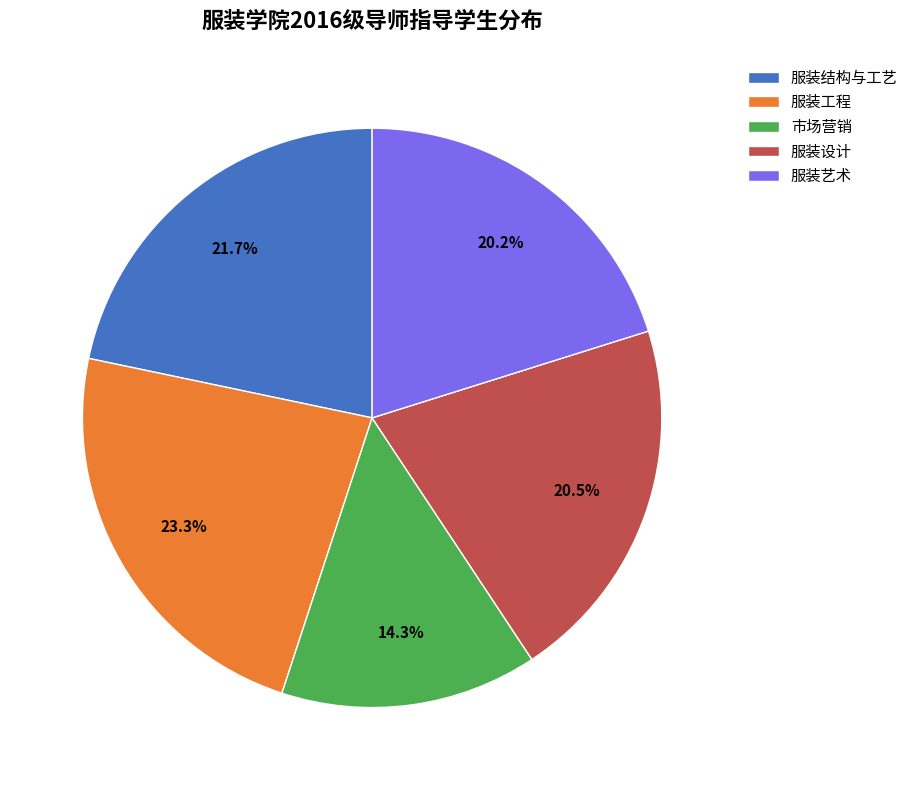

Which category has the smallest portion of the pie?

市场营销